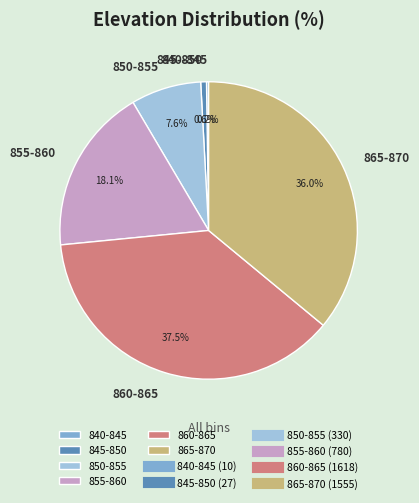

What is the largest slice in the pie chart?

860-865